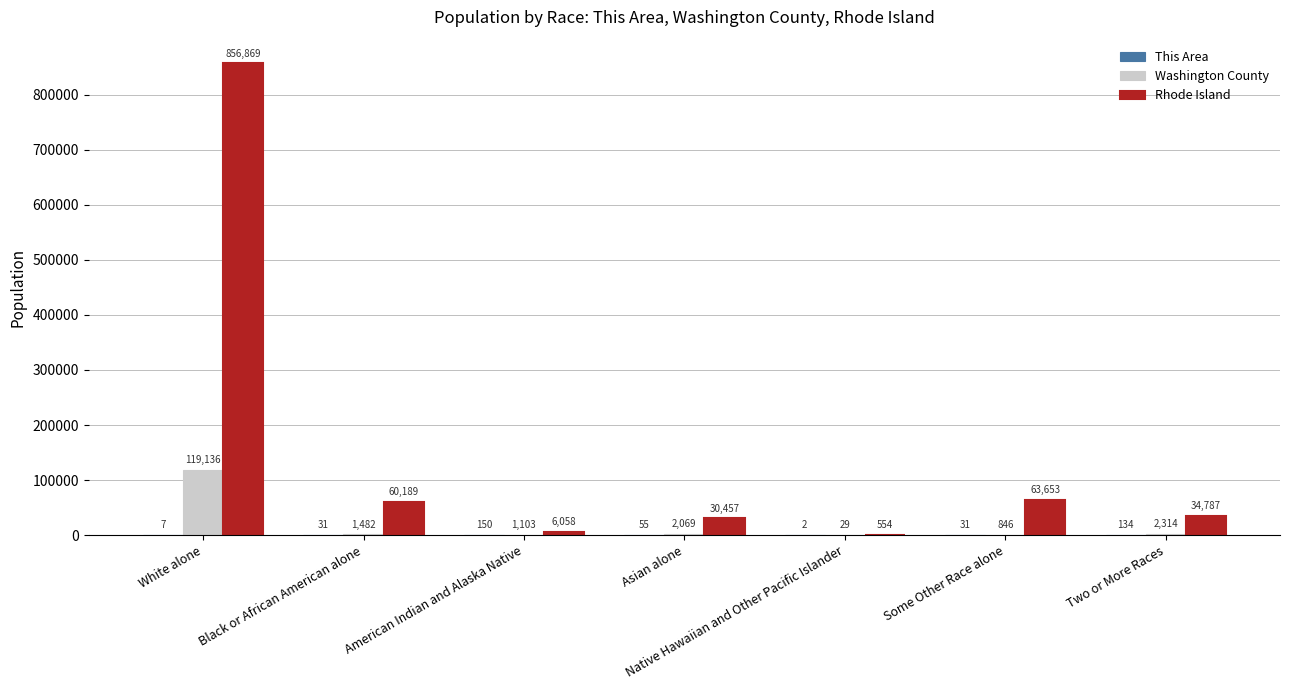

What is the greatest value displayed?

856869